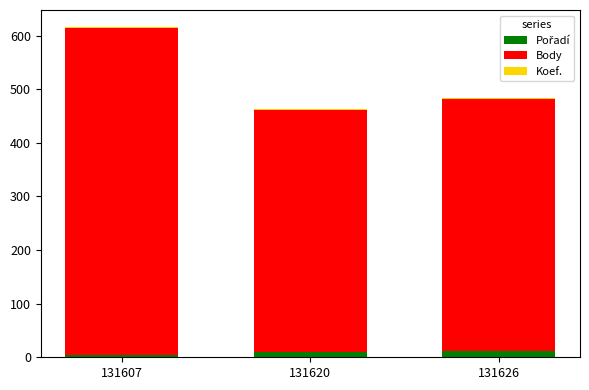

At which category is the sum across all series the highest?

131607